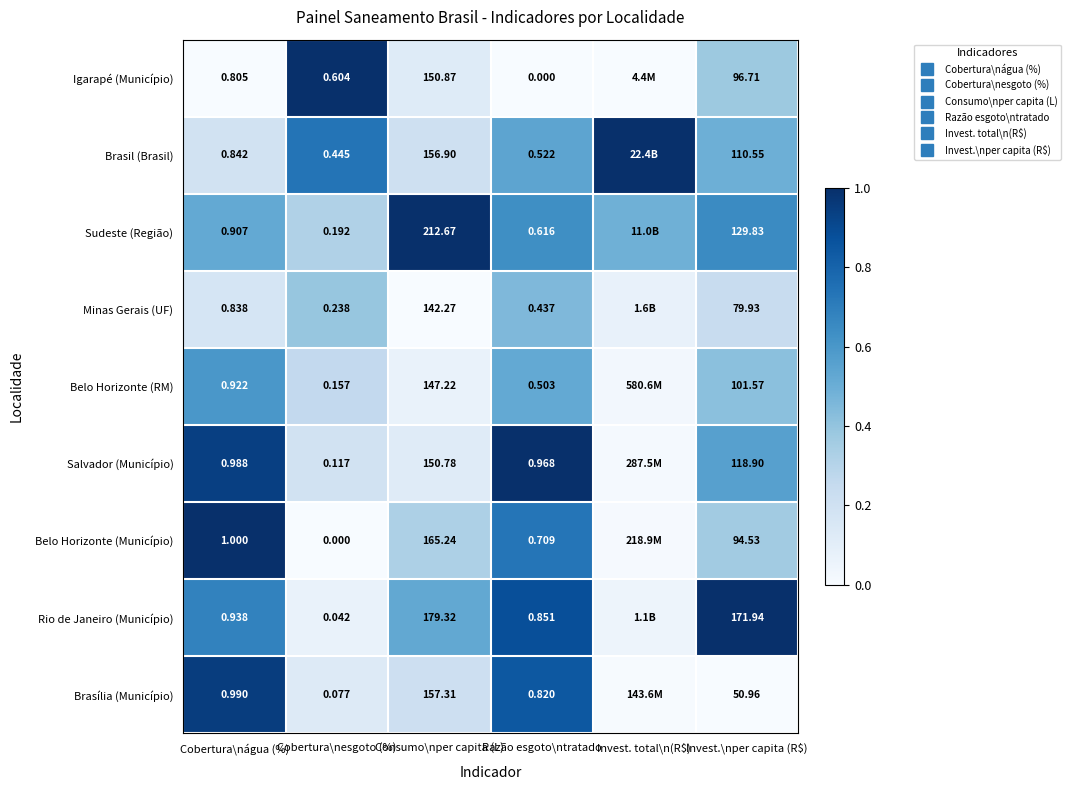

At which category is the sum across all series the highest?

Razão esgoto\ntratado